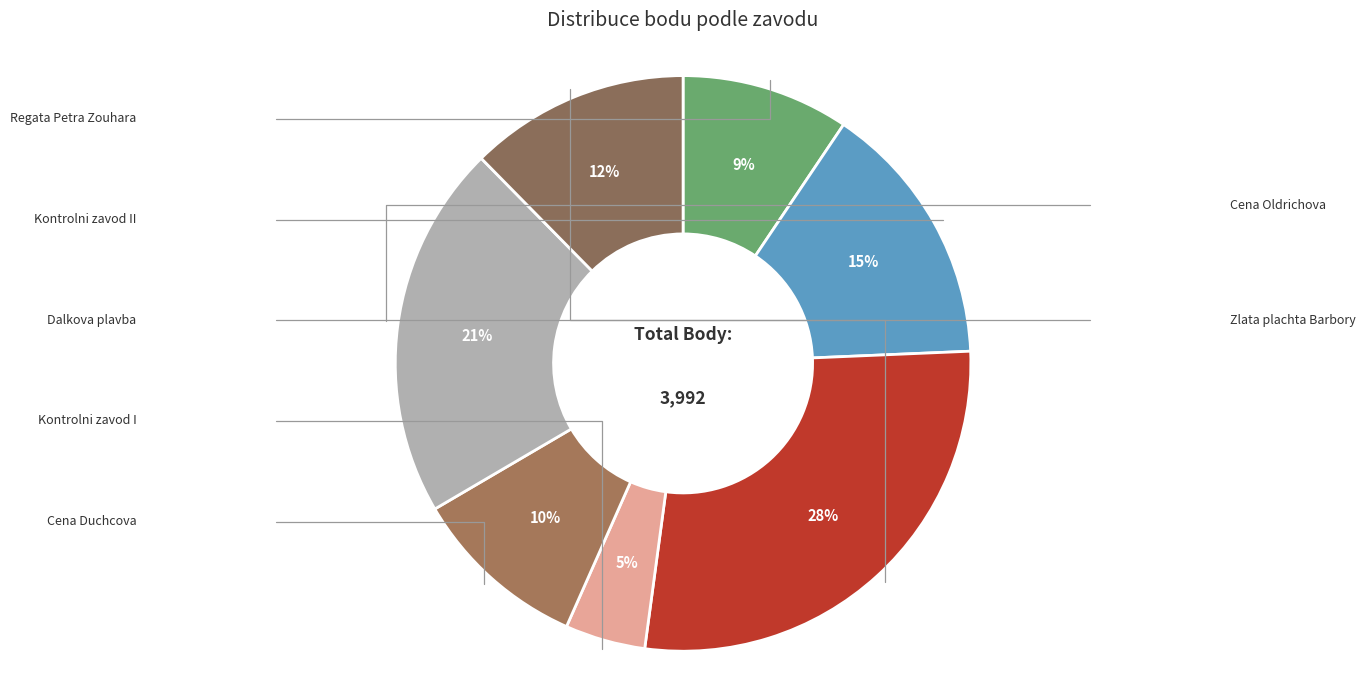

Is there any slice that represents more than half of the pie?

No